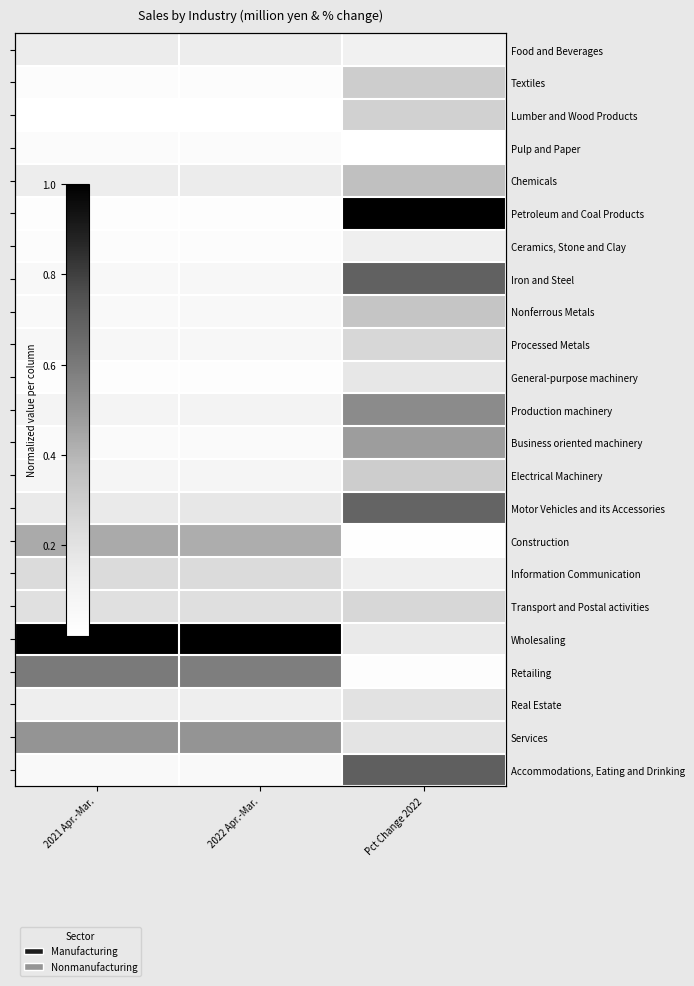

The Processed Metals series shows 0.0 at 2021 Apr.-Mar.. True or false?

False